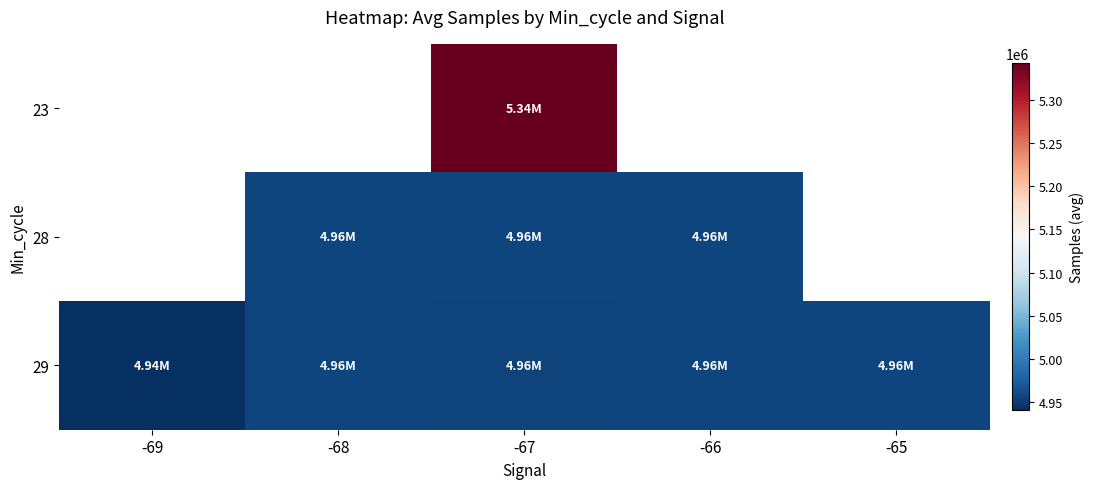

True or false: 29 has a value of 4956314.0 at -65.

True